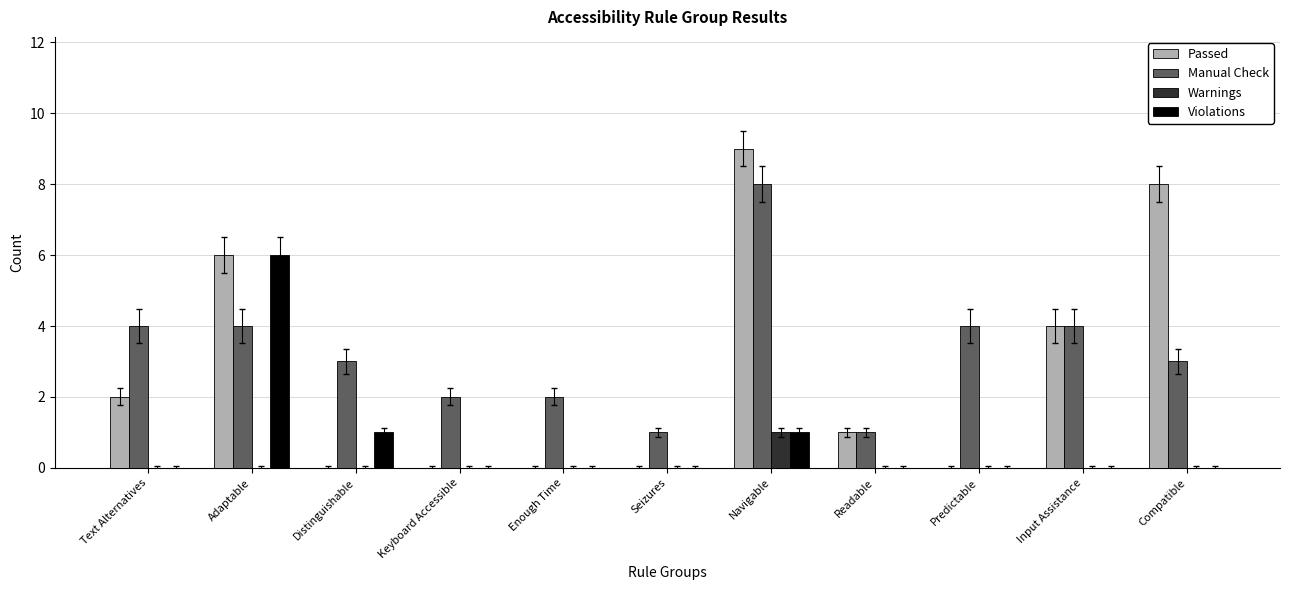

How many groups of bars are there?

11